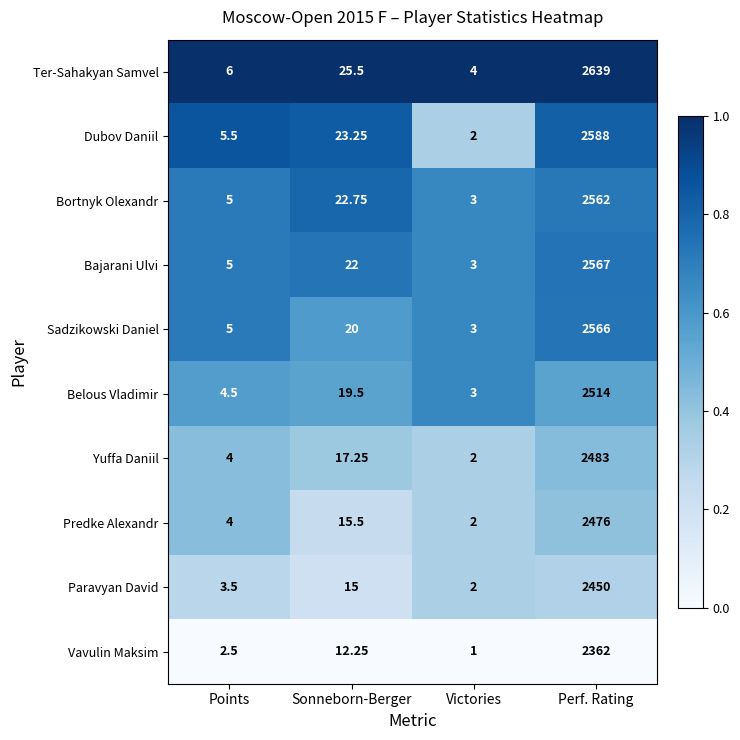

Where does the Vavulin Maksim series first go above 12?

Sonneborn-Berger